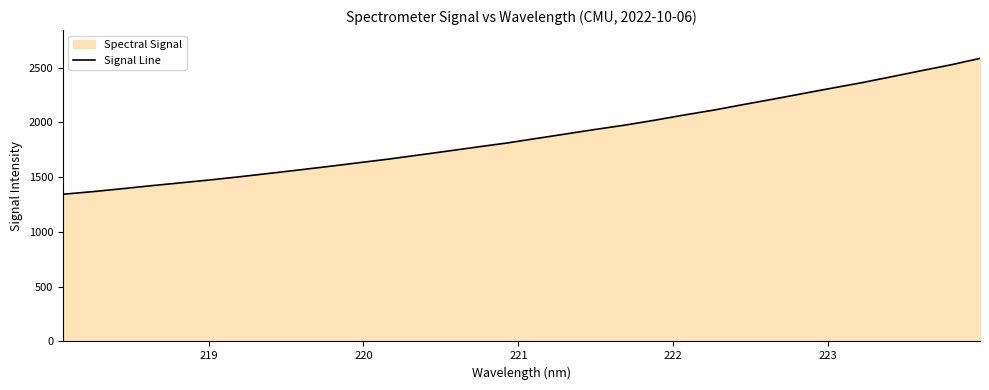

What is the maximum value shown in the chart?

2583.9